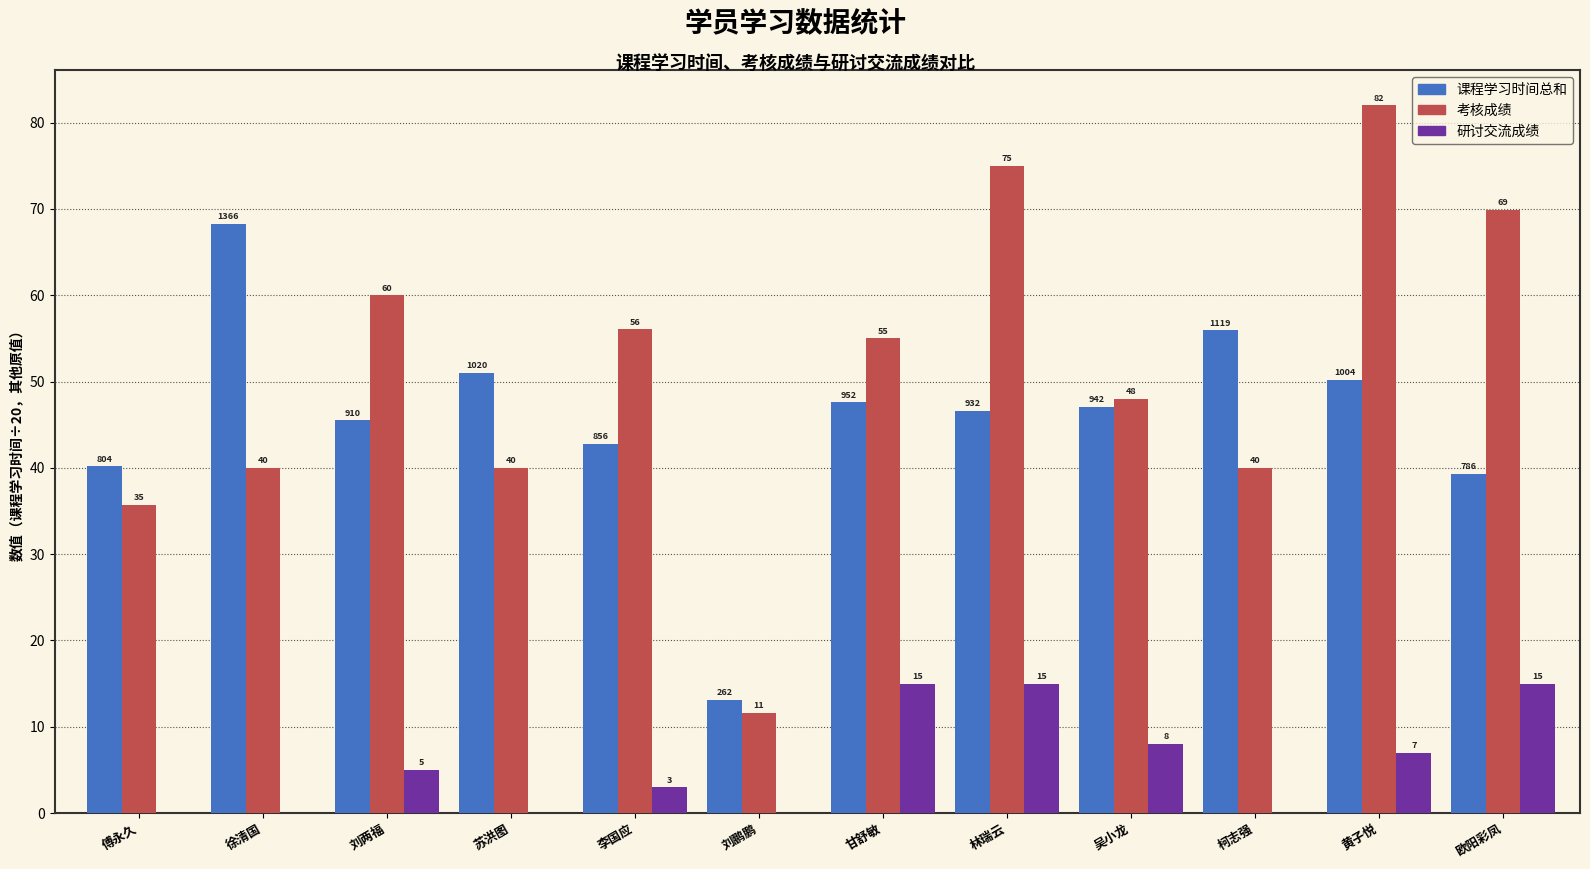

Between 李国应 and 吴小龙, which series saw the biggest shift?

考核成绩